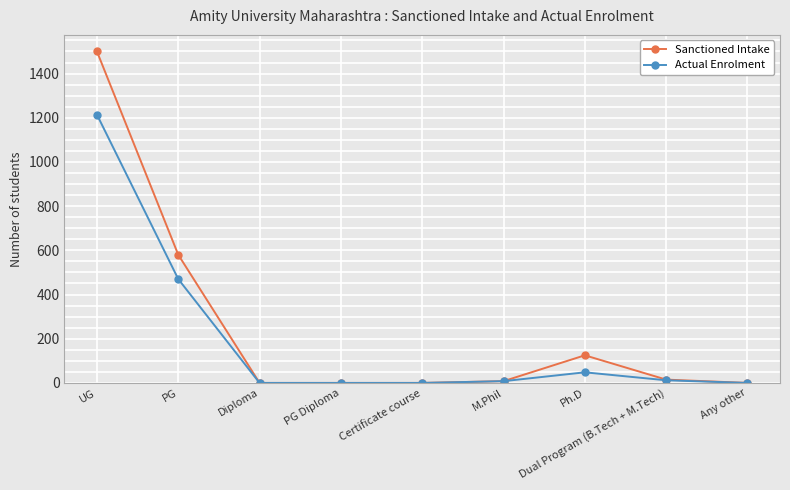

Which series has the largest total across all categories?

Sanctioned Intake